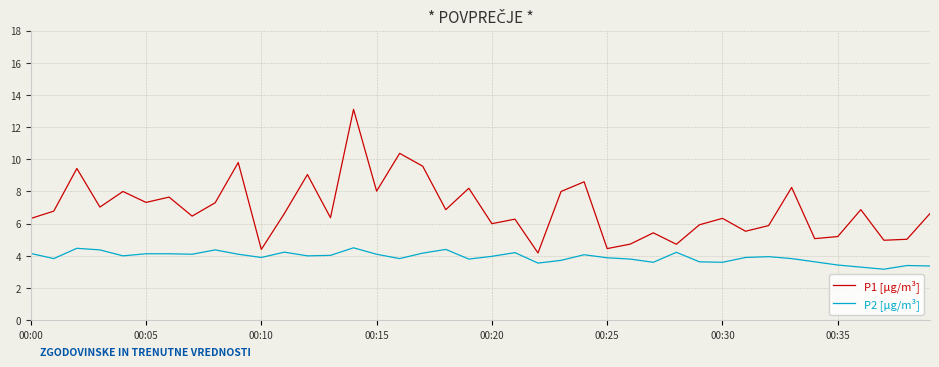

List the series in order of their peak value, highest first.

P1 [µg/m³], P2 [µg/m³]